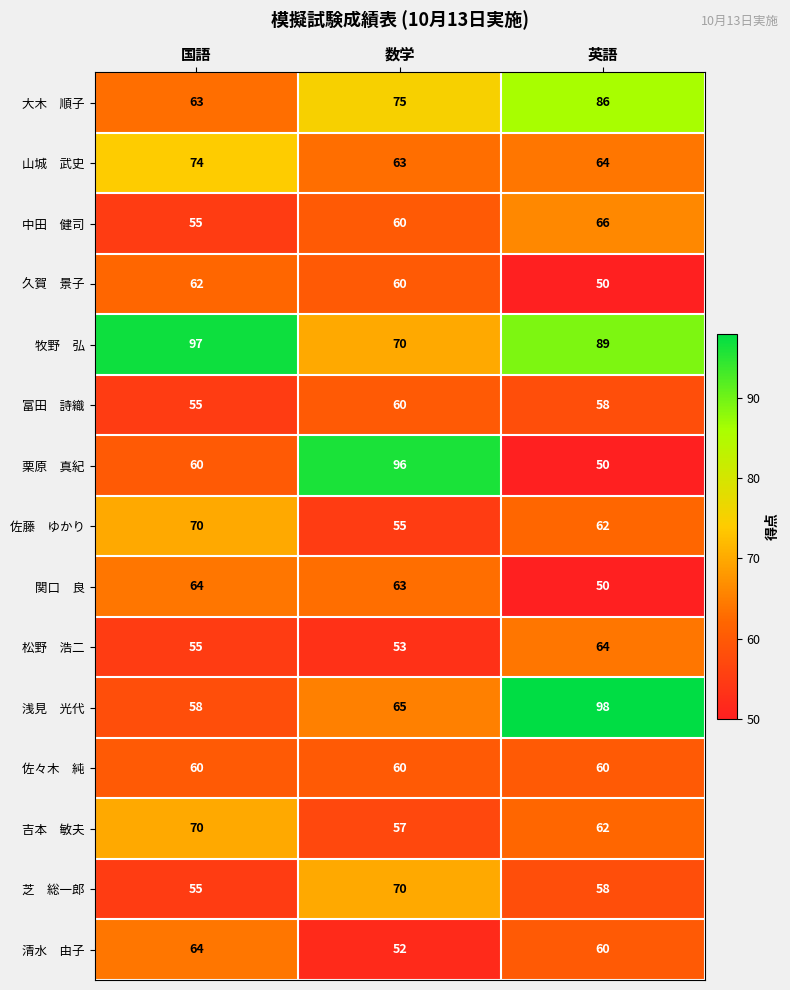

How many distinct data groups are displayed?

15